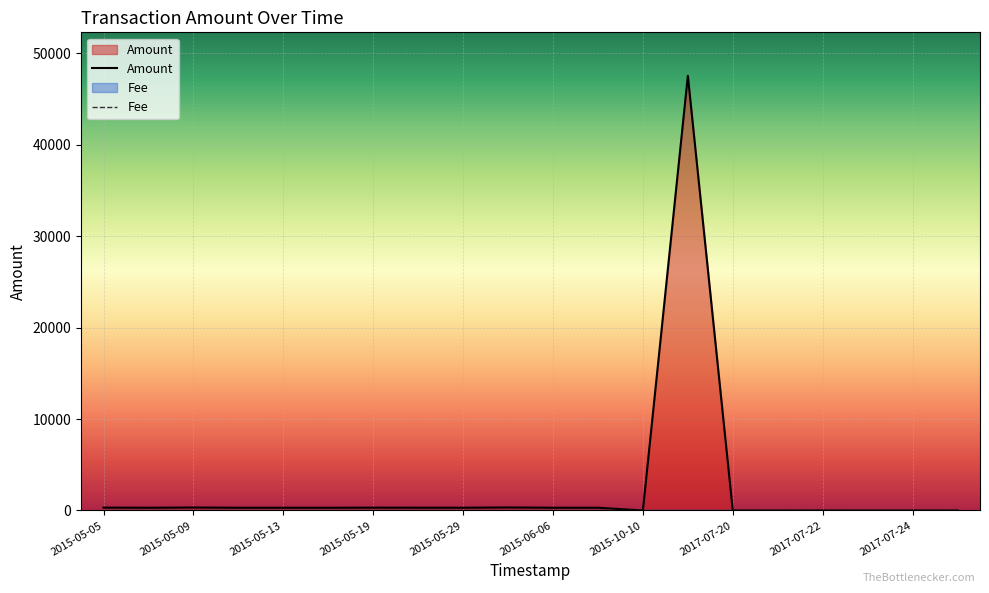

At how many categories does at least one series exceed 13313?

1